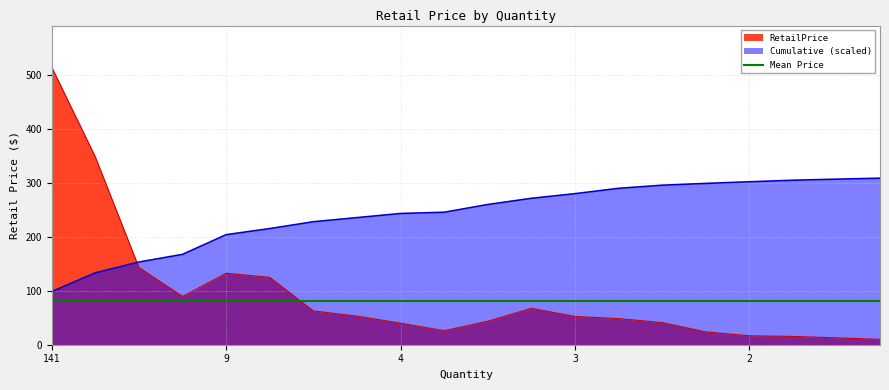

List the series in order of their peak value, highest first.

RetailPrice, Cumulative (scaled), Mean Price